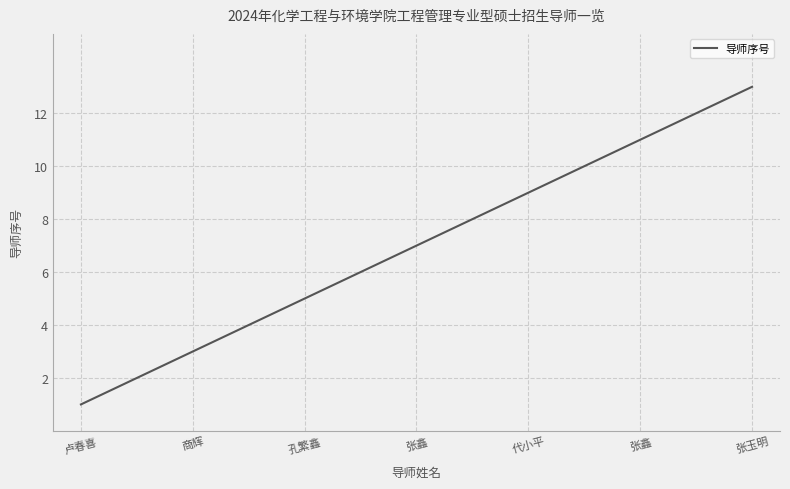

Does the chart have visible grid lines?

Yes